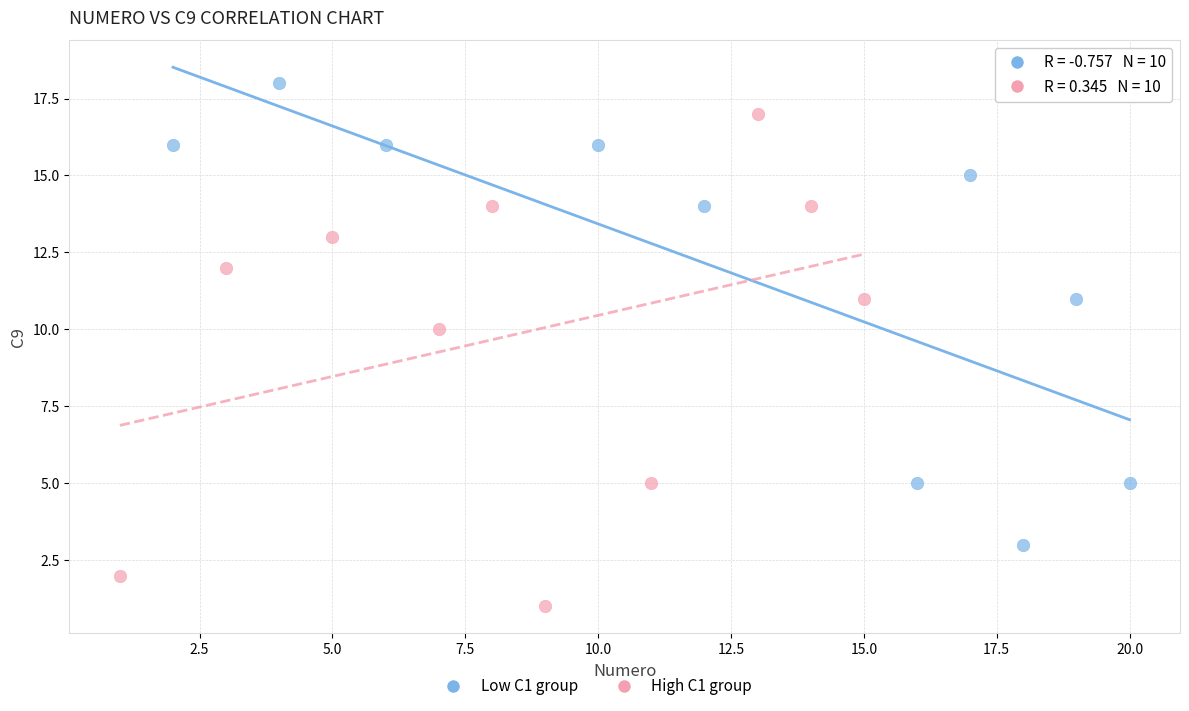

Which series contains the highest Y value?

Low C1 group